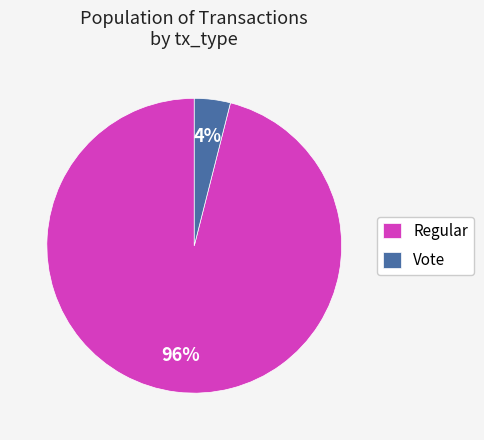

To the nearest percent, what is the combined percentage of Vote and Regular?

100%